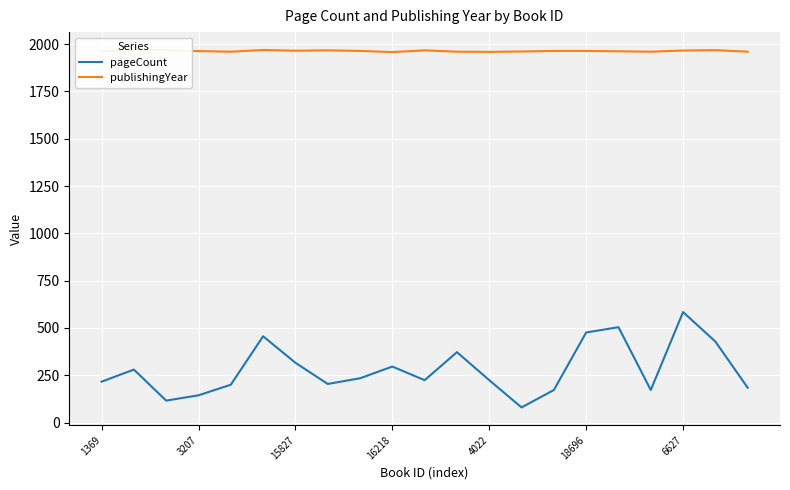

At which label is pageCount closest to 332?

15827